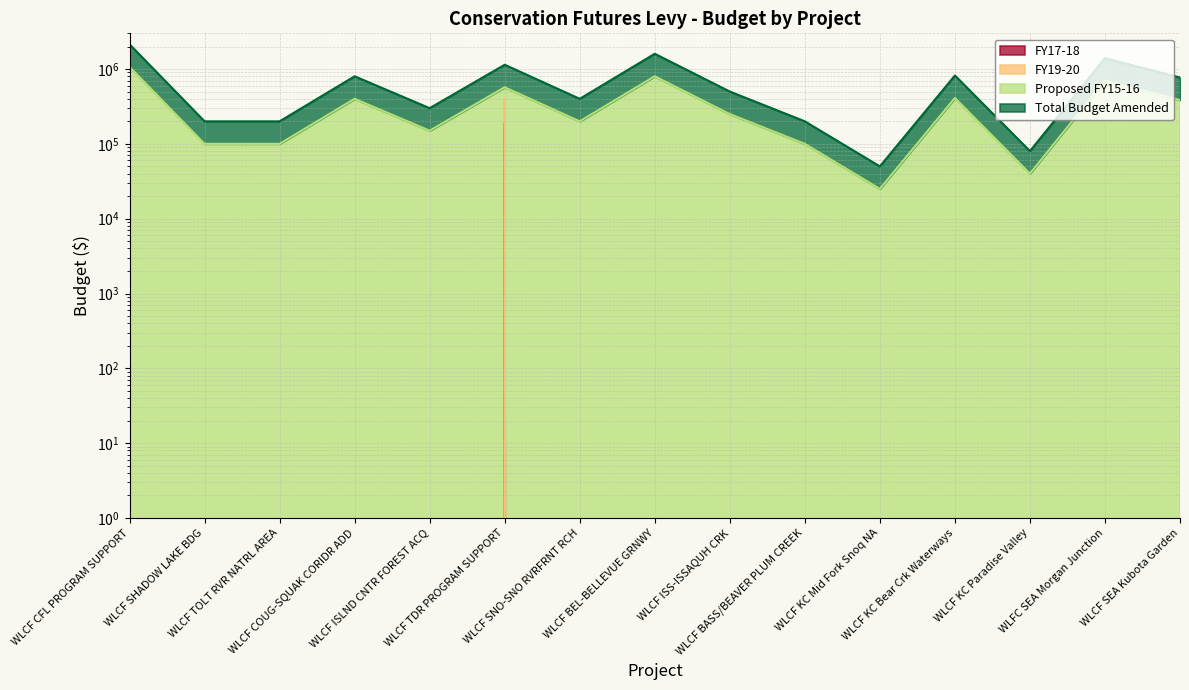

What position from the right is WLCF BEL-BELLEVUE GRNWY?

8